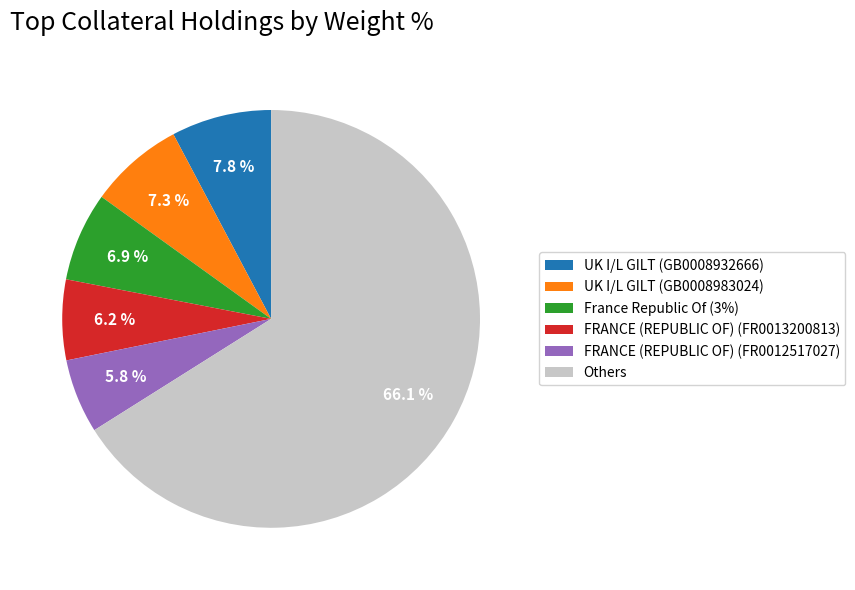

Does Others account for over 50% of the chart?

Yes